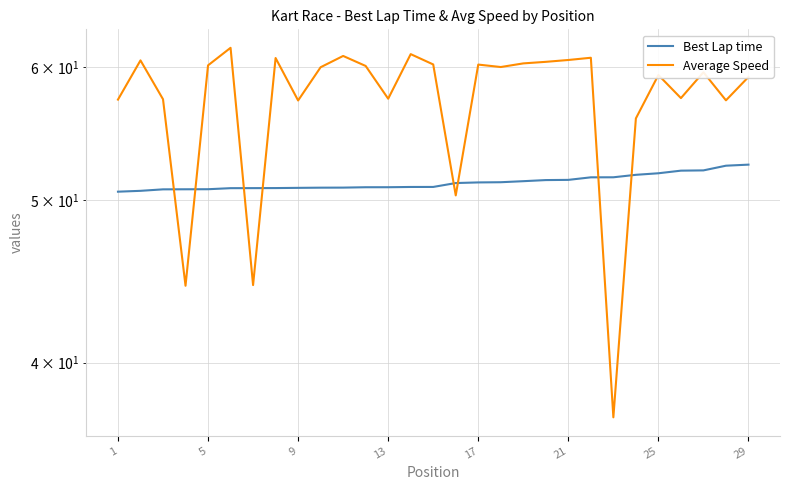

Is this an area chart (filled region under the line)?

No